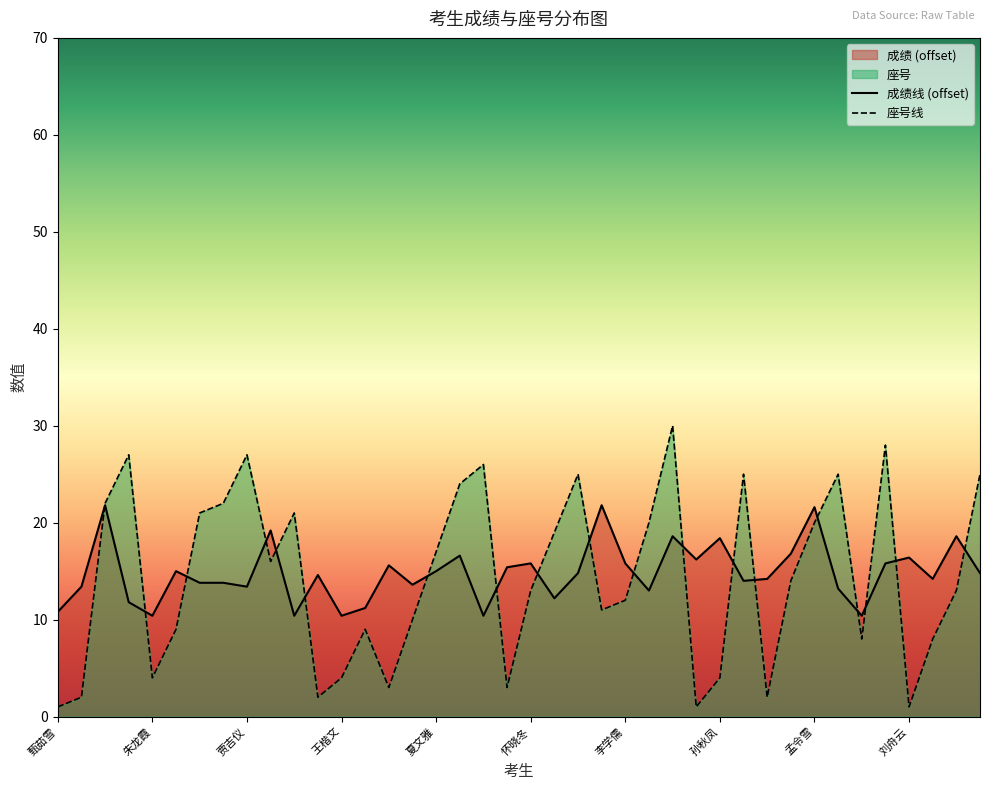

What is the total value across all series at 王展?

24.0